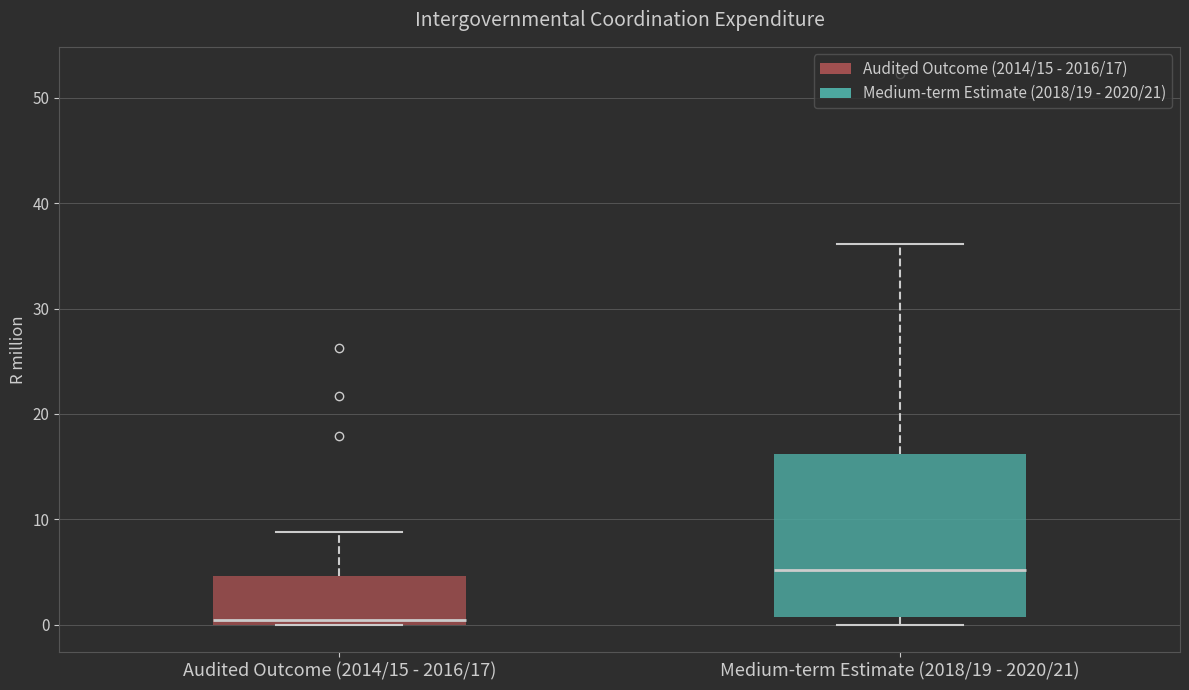

Where does the upper whisker of the box for Medium-term Estimate (2018/19 - 2020/21) end on the y-axis? The values are not printed on the chart, so give them approximately, as read against the axis.

36